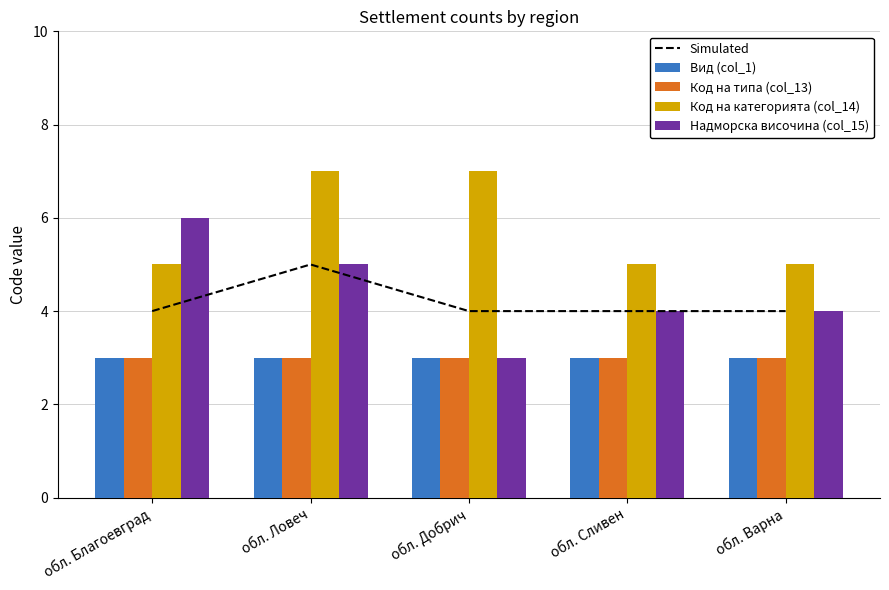

What is the sum of the Надморска височина (col_15) values at обл. Сливен and обл. Добрич?

7